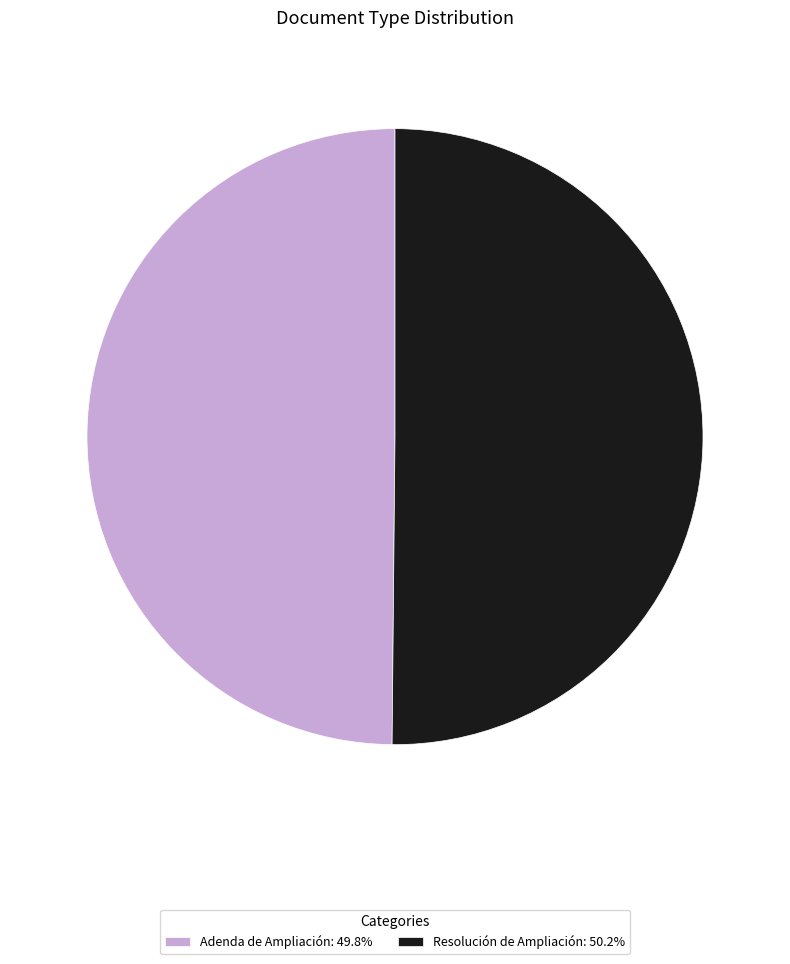

How many slices are in this pie chart?

2